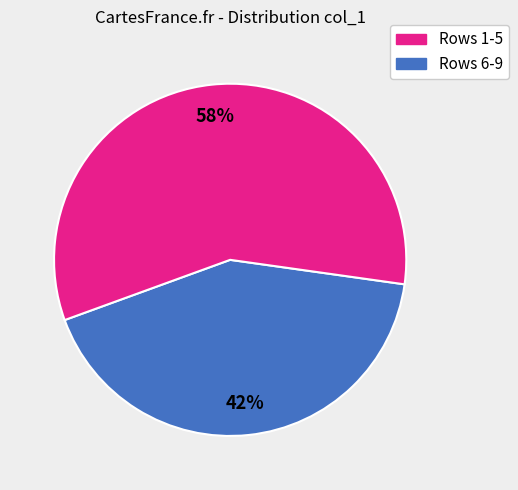

Count the number of slices in the pie.

2